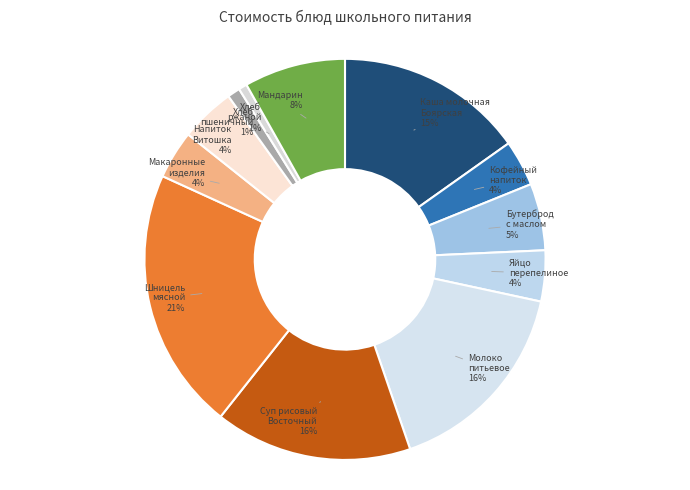

Between Суп рисовый Восточный and Макаронные изделия, which is larger?

Суп рисовый Восточный